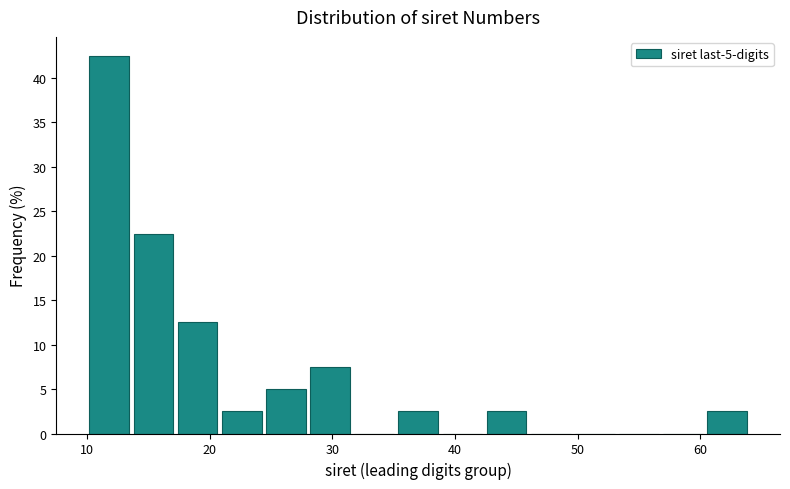

Read against the x-axis, roughly where is the centre of the tallest bar?

12